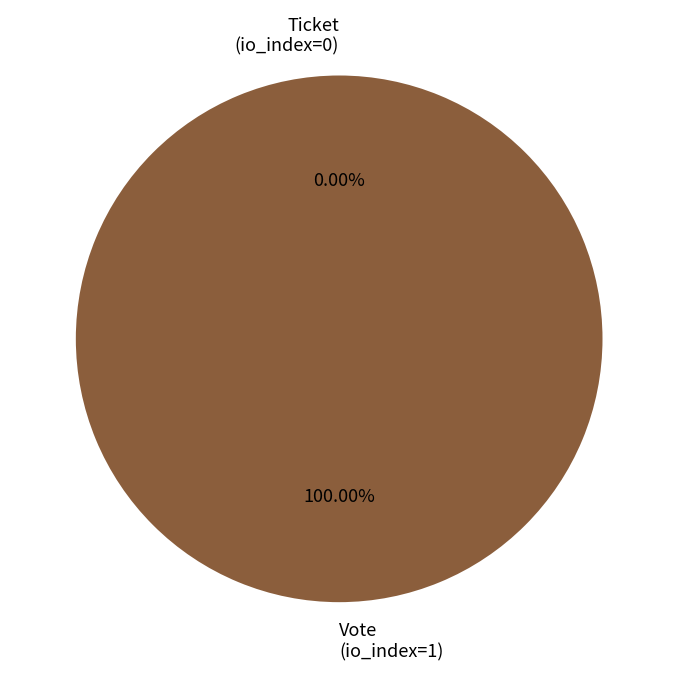

The Vote (io_index=1) slice represents 89% of the pie. True or false?

False